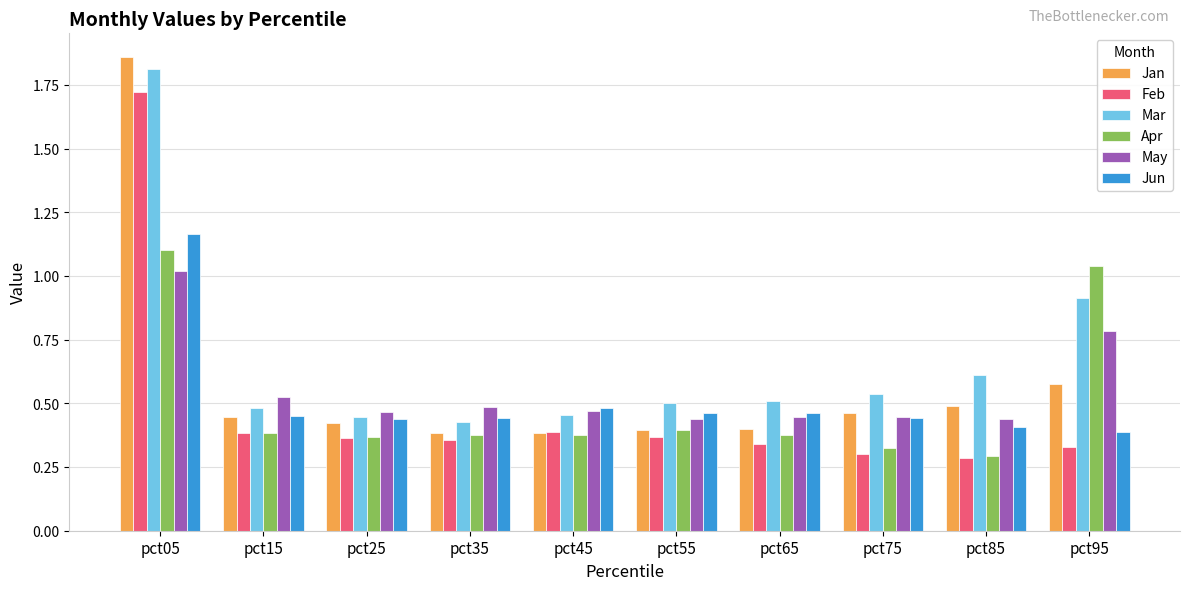

What are all the series names shown in the legend?

Jan, Feb, Mar, Apr, May, Jun